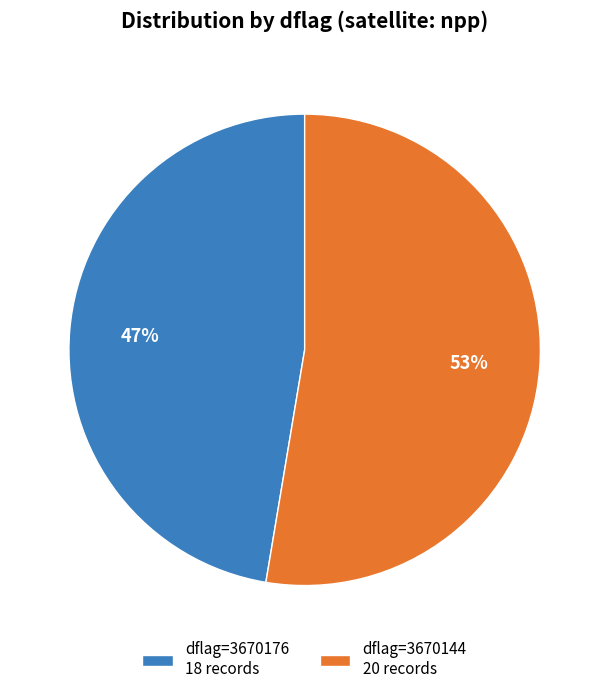

Does any single category account for the majority?

Yes